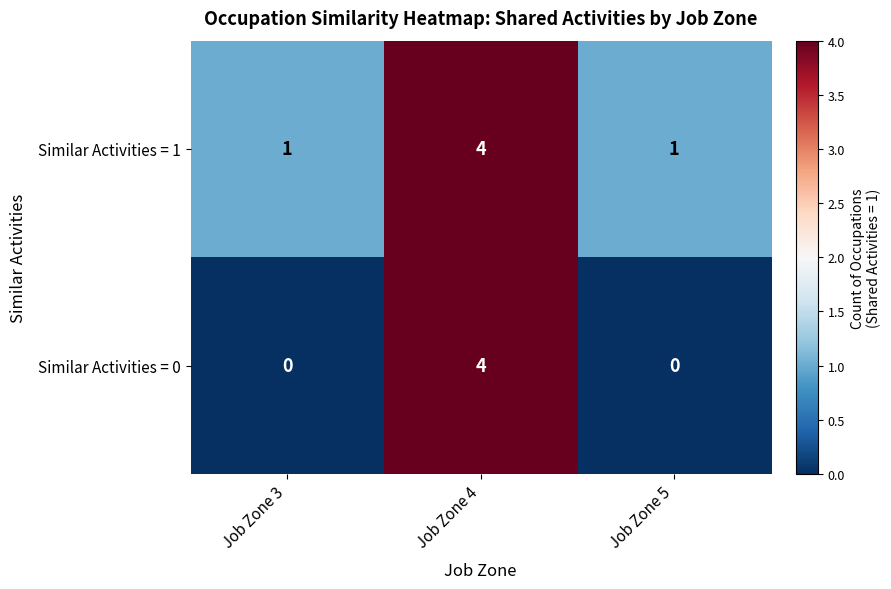

Is it true that Similar Activities = 0 equals 4 at Job Zone 4?

True